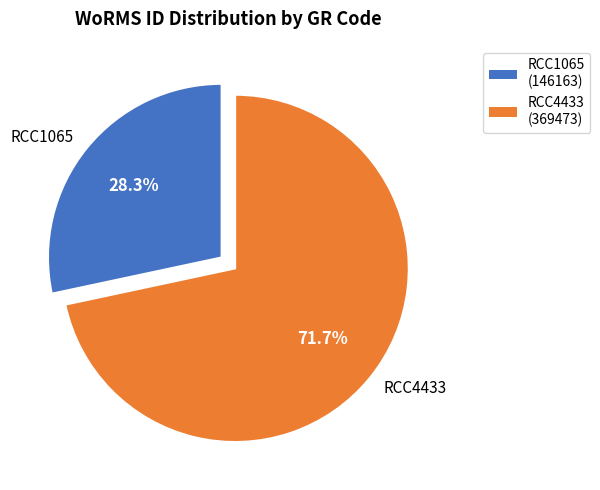

What percentage is the RCC4433 slice, to the nearest percent?

72%